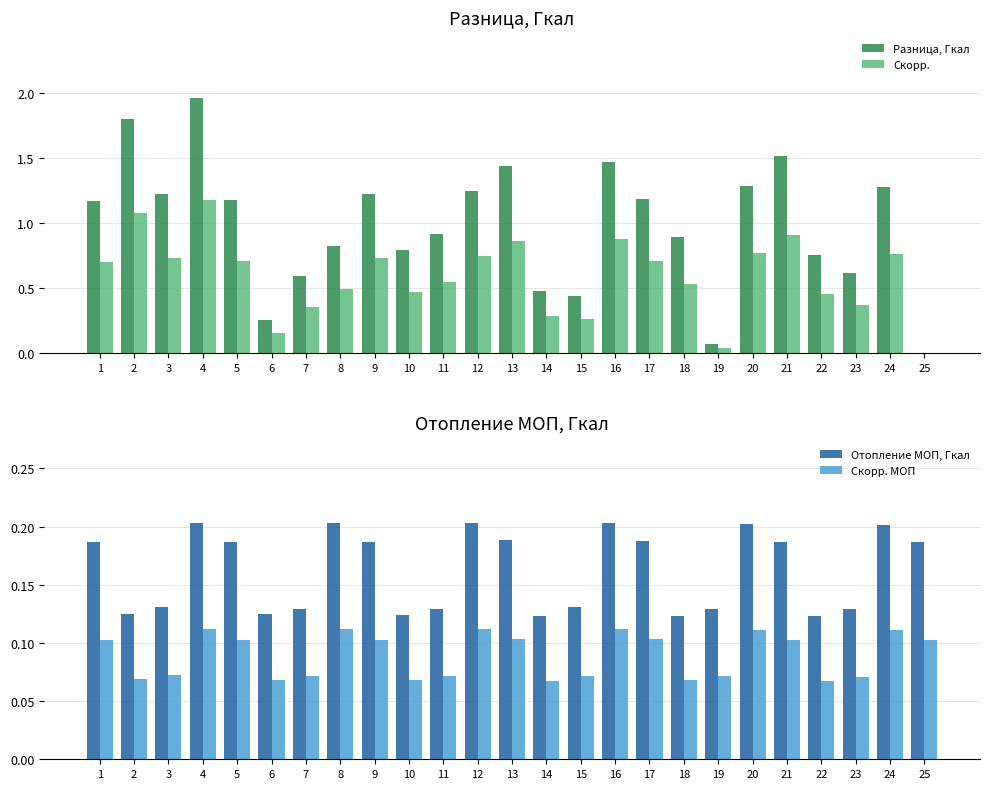

Which series has the largest range (max minus min)?

Разница, Гкал